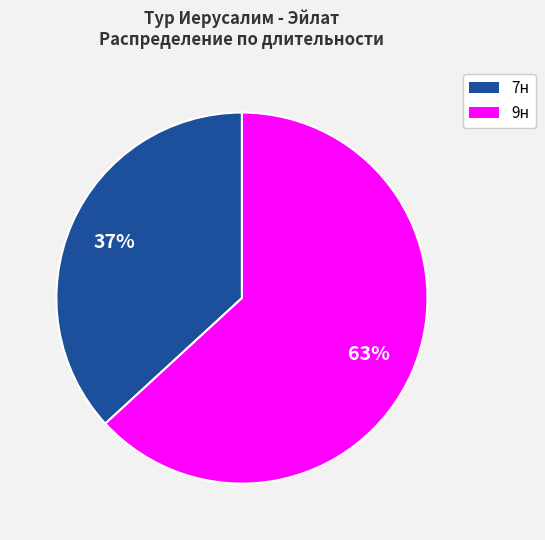

How many slices are in this pie chart?

2